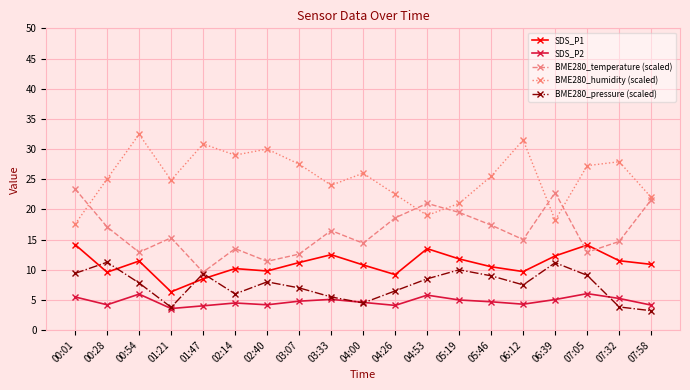

Where is the first local minimum for BME280_temperature (scaled)?

00:54